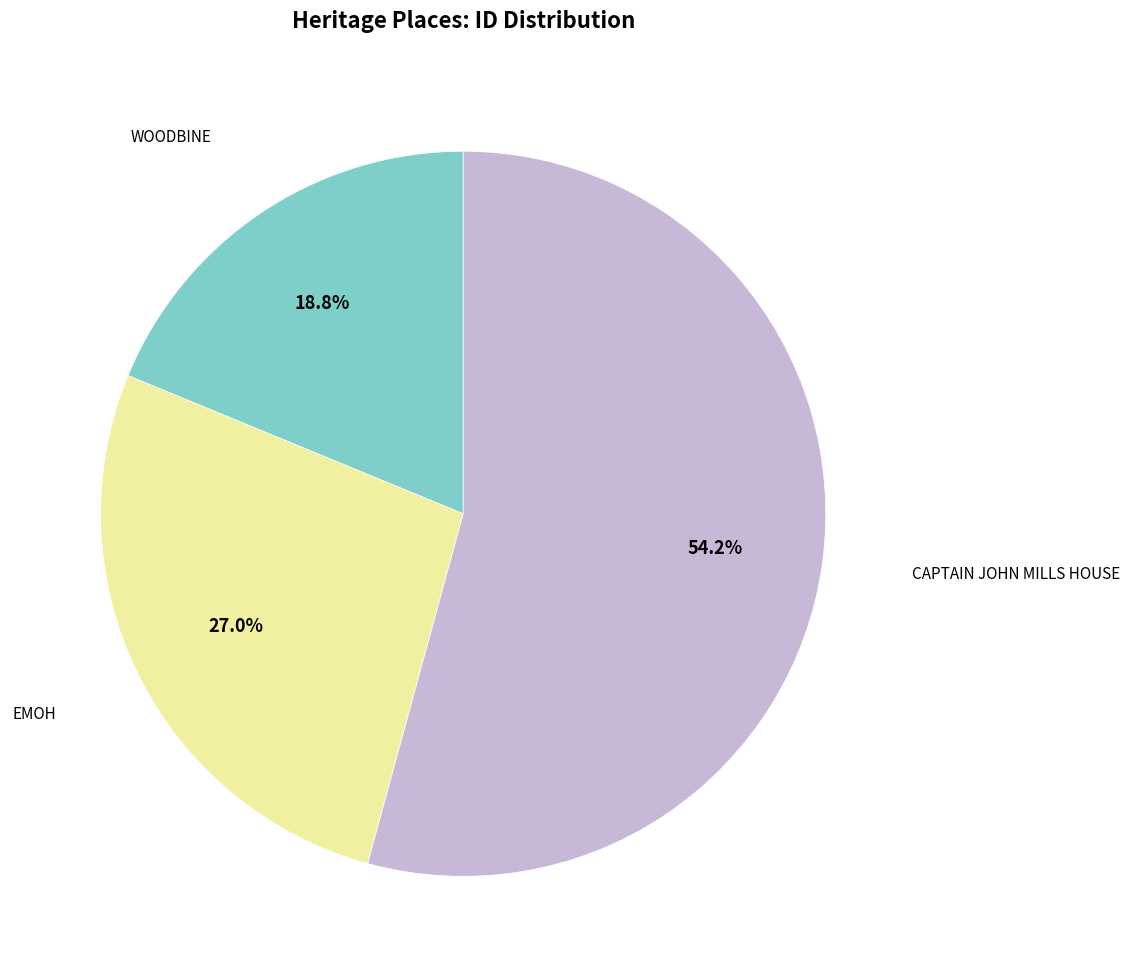

Is there any slice that represents more than half of the pie?

Yes